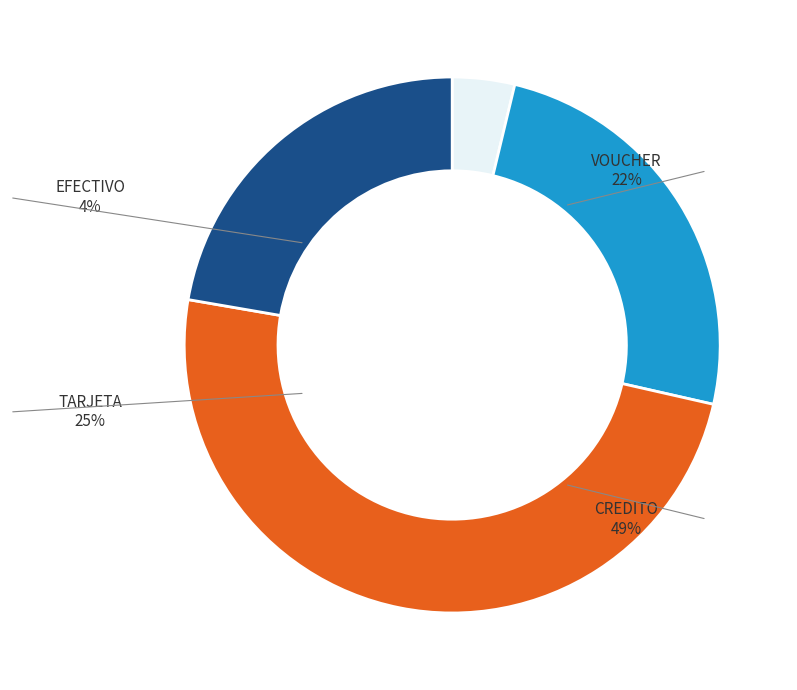

Which slice is the largest?

CREDITO